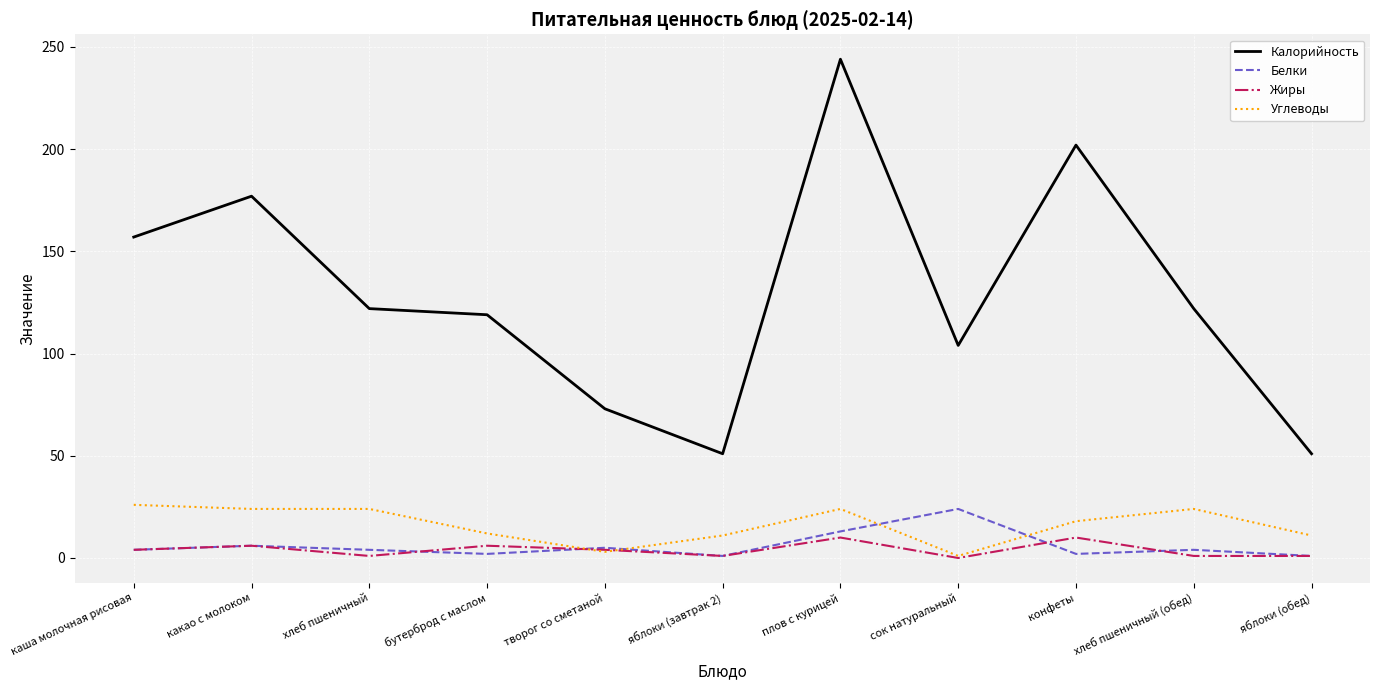

The value of Углеводы at какао с молоком is 39. True or false?

False